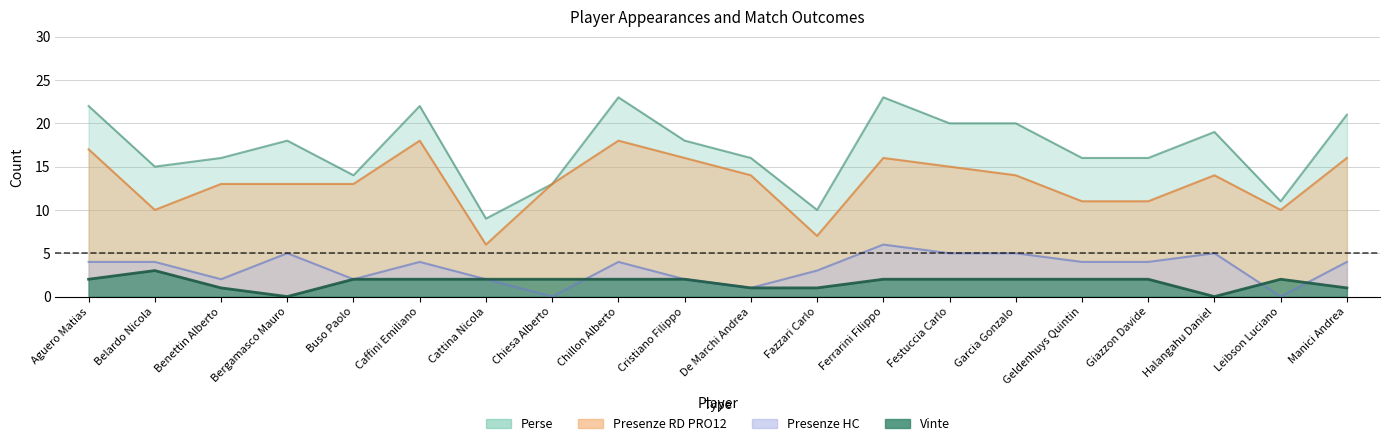

At how many categories does at least one series exceed 4?

20